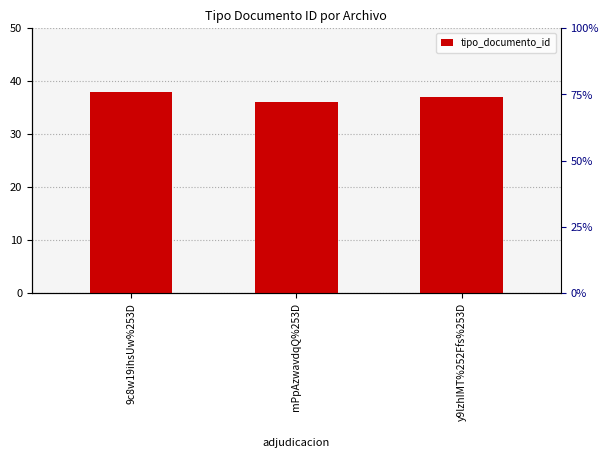

The value at y9lzhIMT%252Ffs%253D is 48. True or false?

False